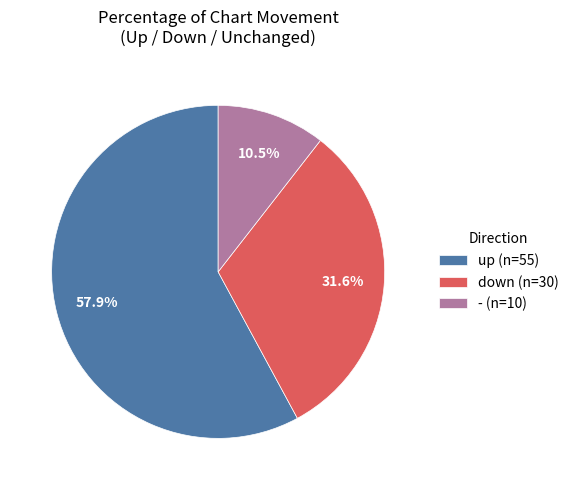

True or false: up accounts for 58% of the total.

True